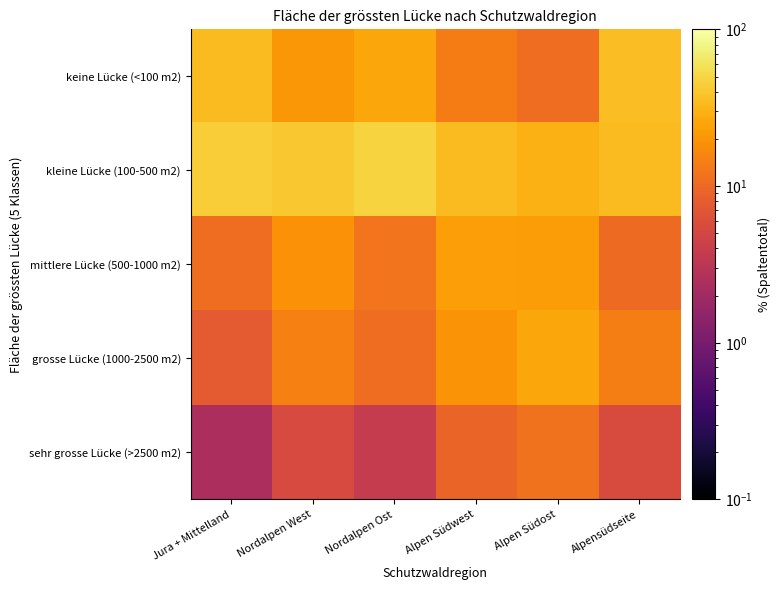

List the series in order of their peak value, highest first.

kleine Lücke (100-500 m2), keine Lücke (<100 m2), grosse Lücke (1000-2500 m2), mittlere Lücke (500-1000 m2), sehr grosse Lücke (>2500 m2)